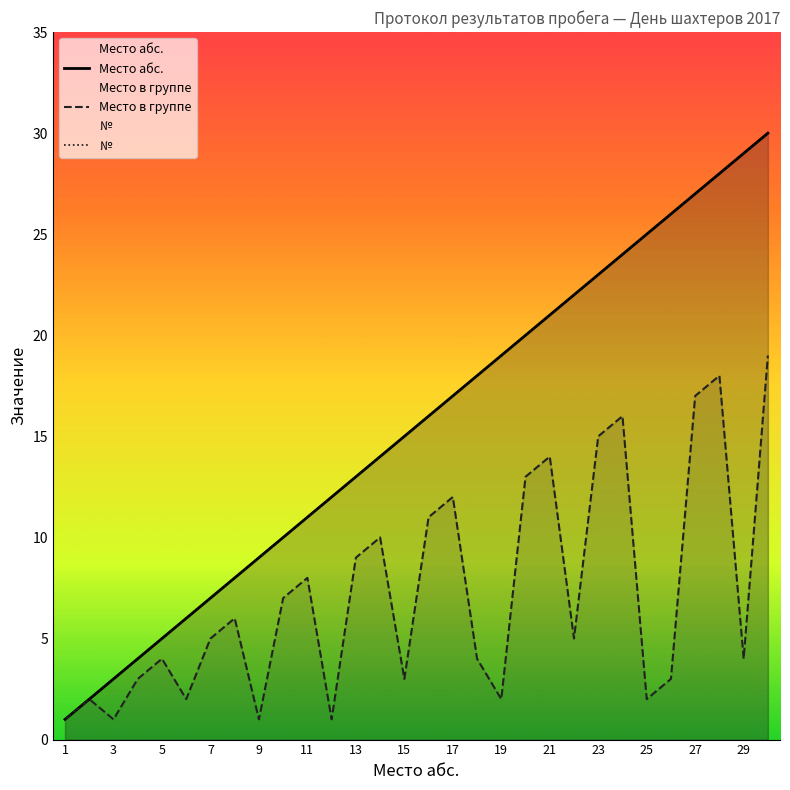

What is the value of the № point at the 9th from the left?

9